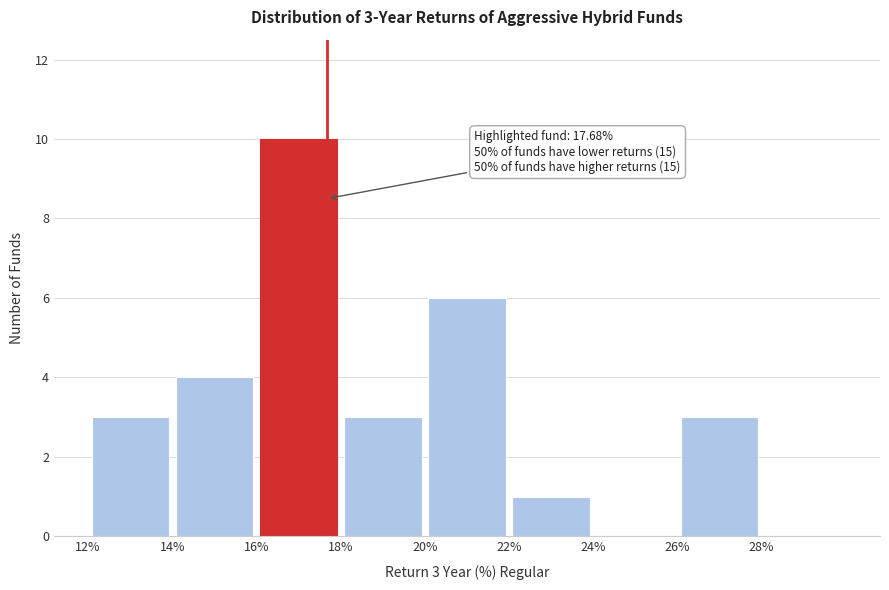

Over which range of the x-axis is the bar tallest?

16 to 18